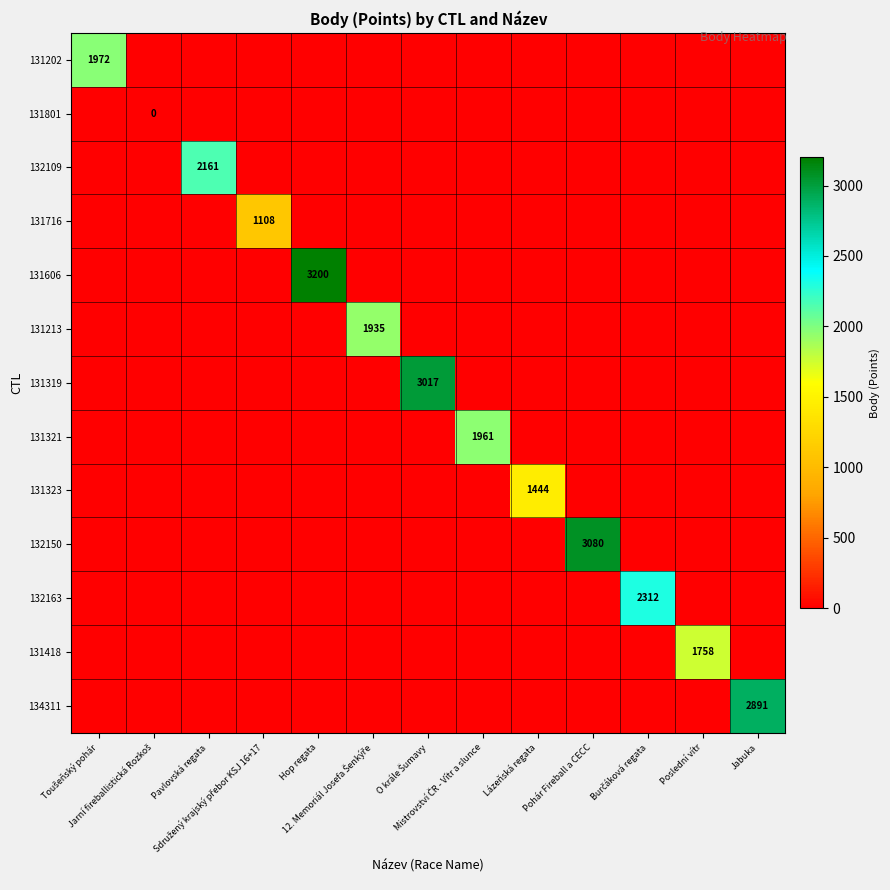

Rank the categories by 131323 value from lowest to highest.

Toušeňský pohár, Jarní fireballistická Rozkoš, Pavlovská regata, Sdružený krajský přebor KSJ 16+17, Hop regata, 12. Memoriál Josefa Šenkýře, O krále Šumavy, Mistrovství ČR - Vítr a slunce, Pohár Fireball a CECC, Burčáková regata, Poslední vítr, Jabuka, Lázeňská regata